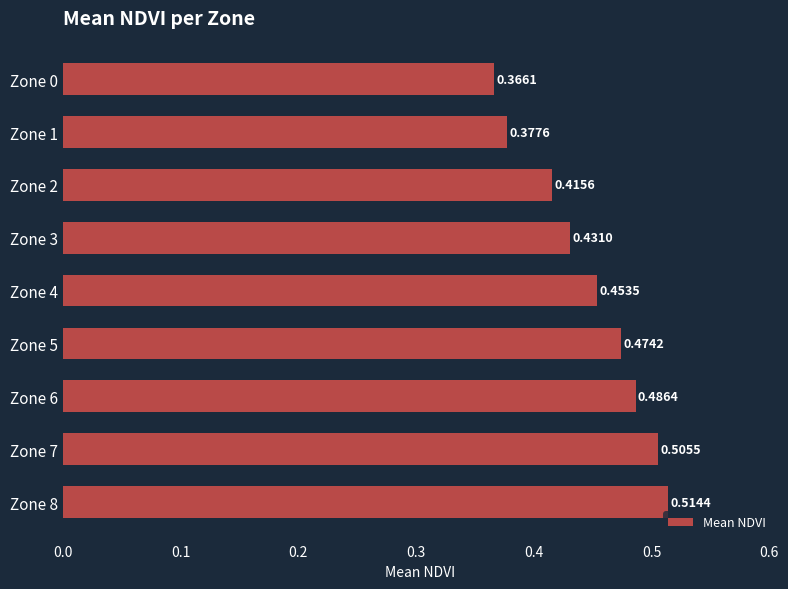

List the labels in order of value, largest first.

Zone 8, Zone 7, Zone 6, Zone 5, Zone 4, Zone 3, Zone 2, Zone 1, Zone 0